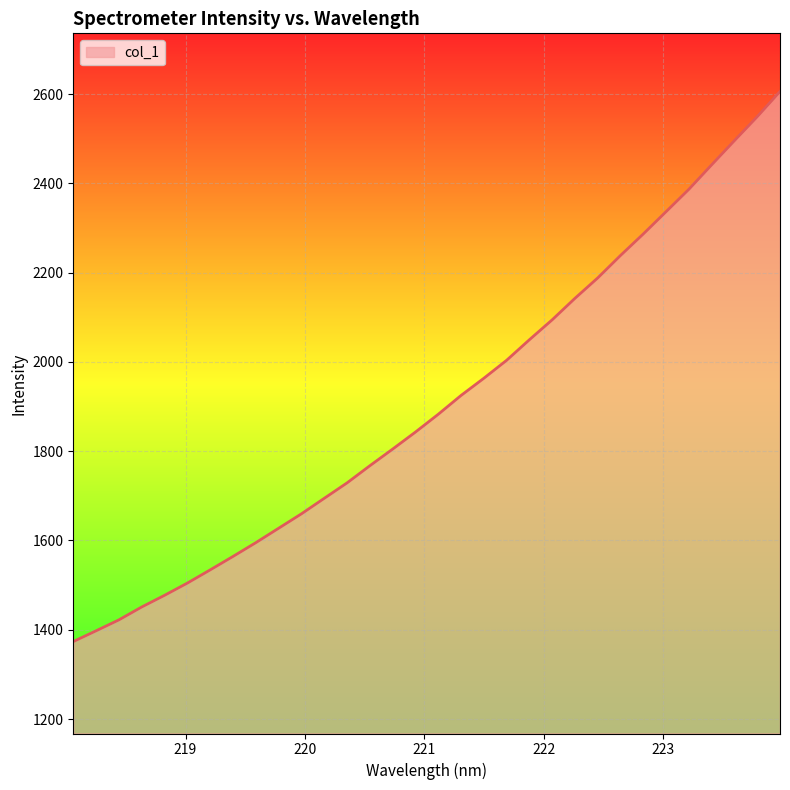

What is the maximum value shown in the chart?

2606.2